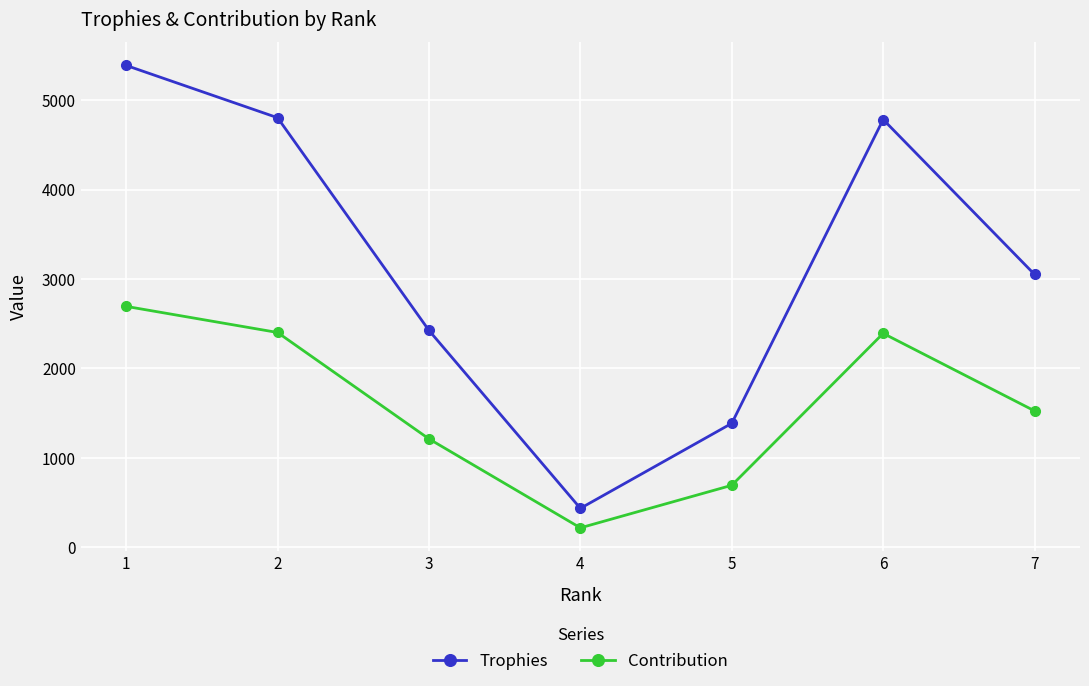

What is the approximate value of Trophies at 7?

3051